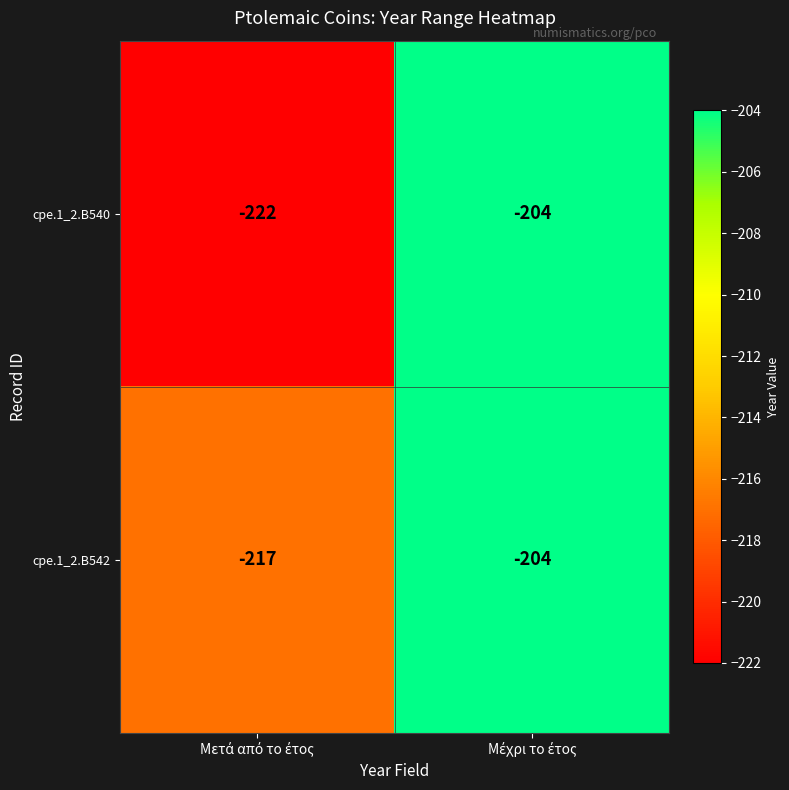

What is the greatest value displayed?

-204